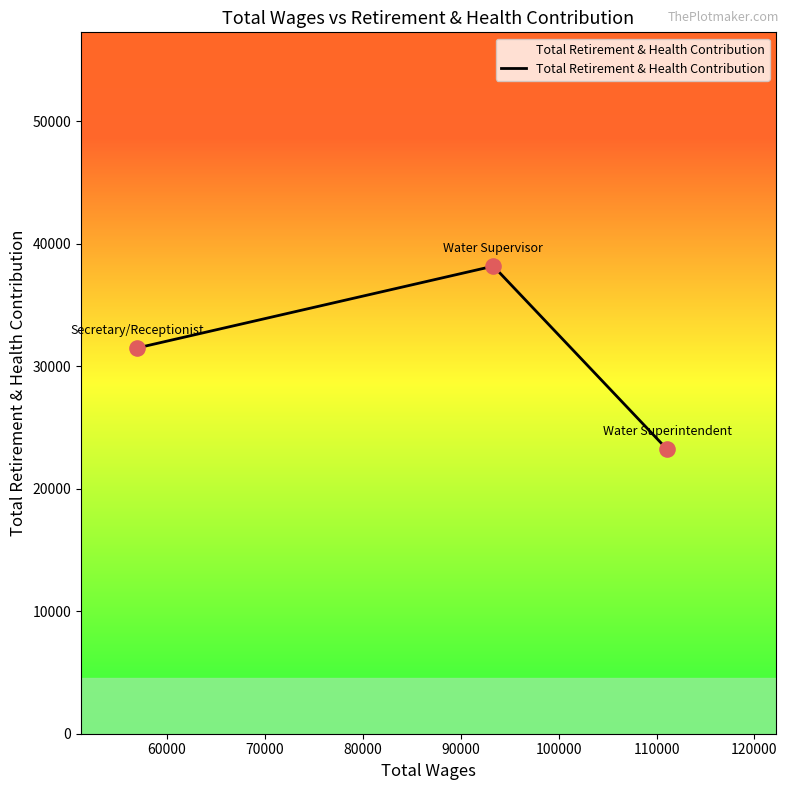

What is the difference between the maximum and minimum values?

14945